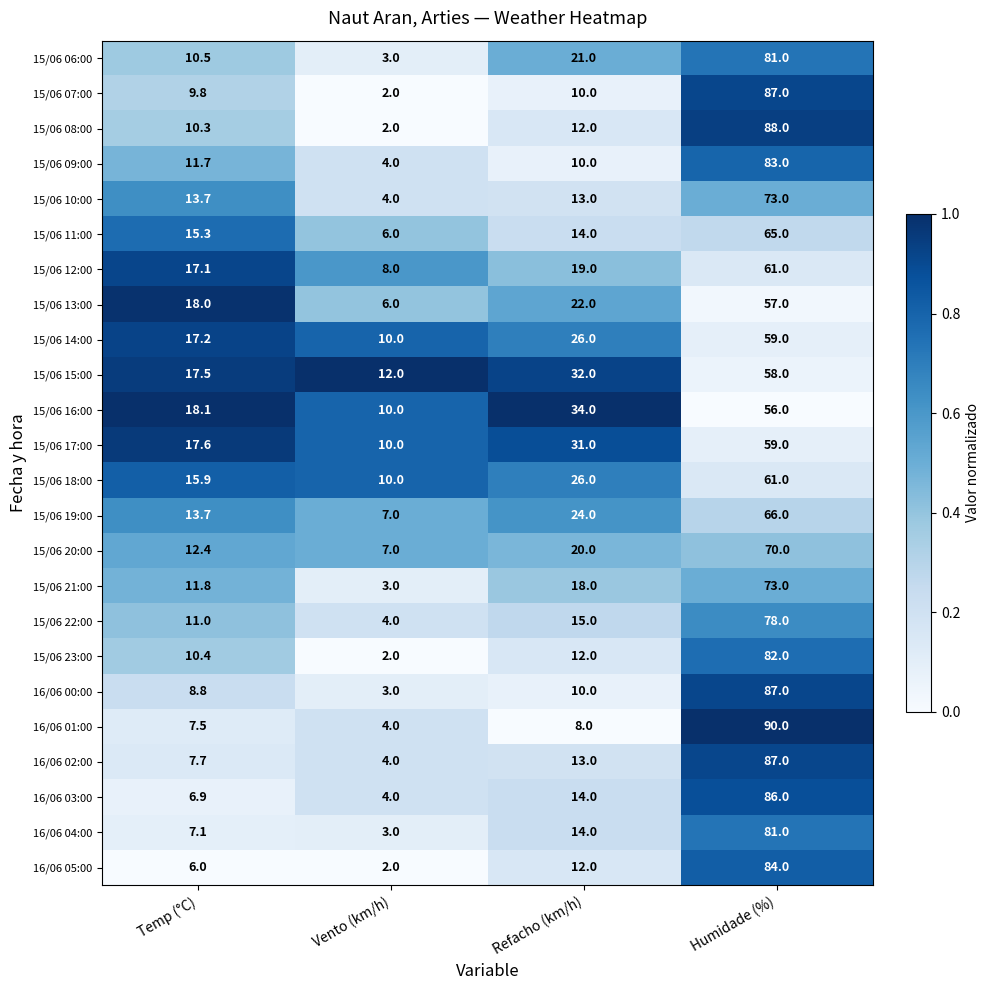

The 15/06 13:00 series shows 18.0 at Temp (°C). True or false?

True